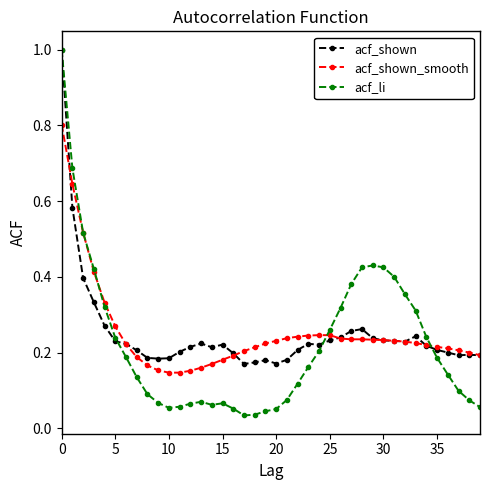

At how many categories does at least one series exceed 0?

40